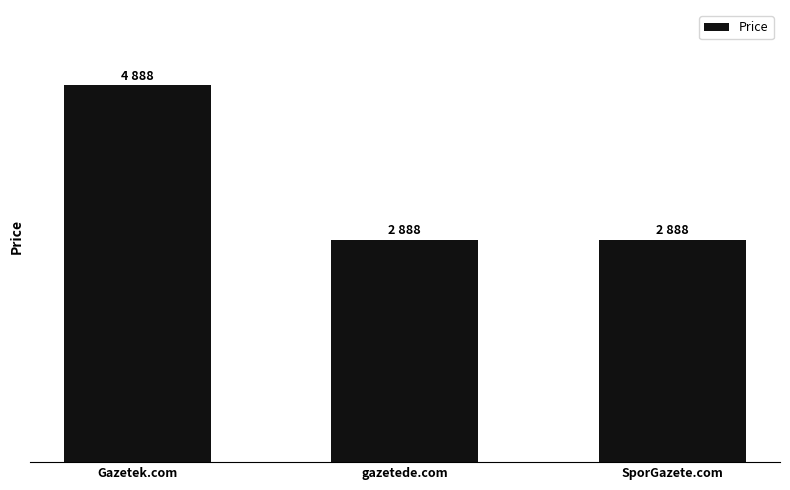

What is the label of the 1st bar from the right?

SporGazete.com